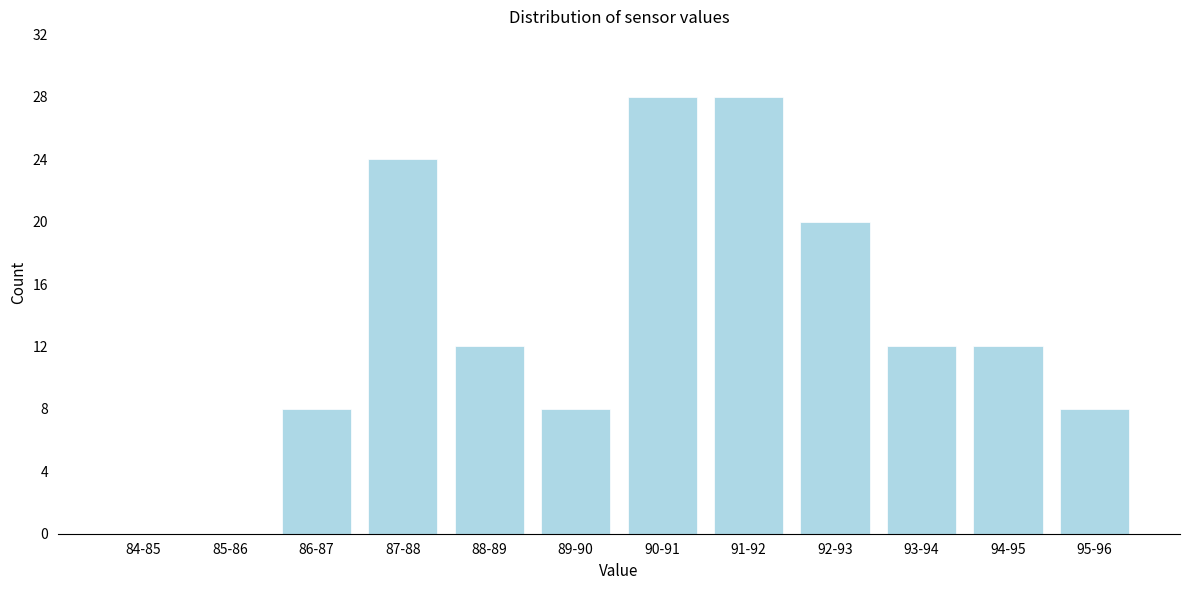

Reading left to right, transcribe all the data shown in this chart.

84-85=0	85-86=0	86-87=8	87-88=24	88-89=12	89-90=8	90-91=28	91-92=28	92-93=20	93-94=12	94-95=12	95-96=8